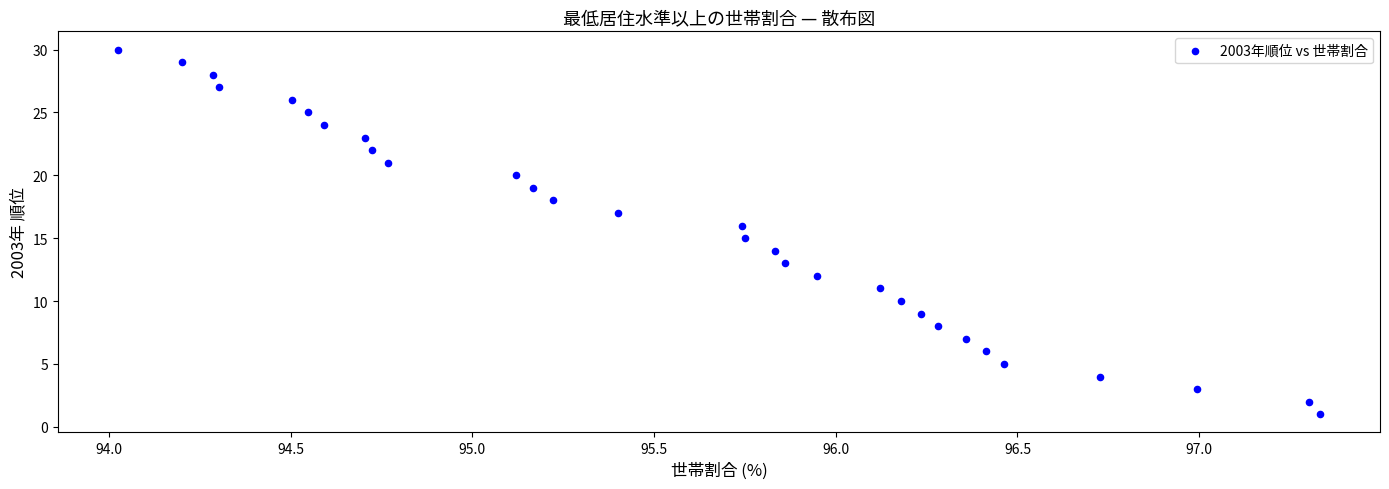

What is the range of Y values (max minus min)?

29